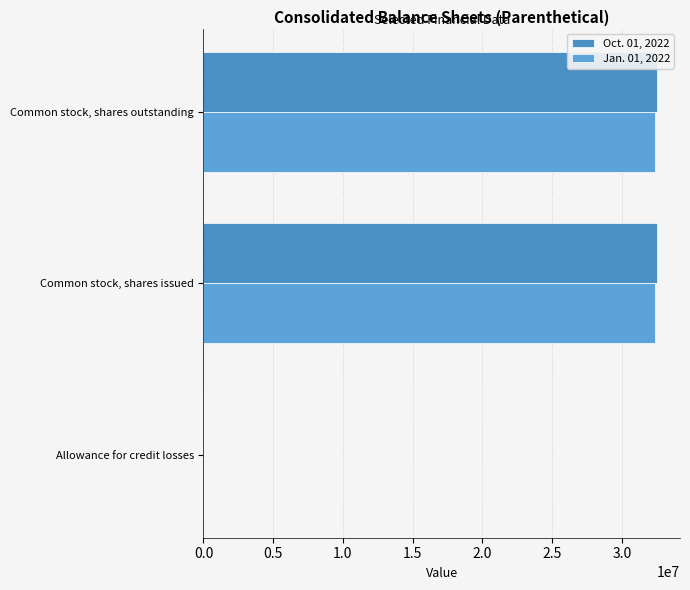

Count the number of data series in this chart.

2